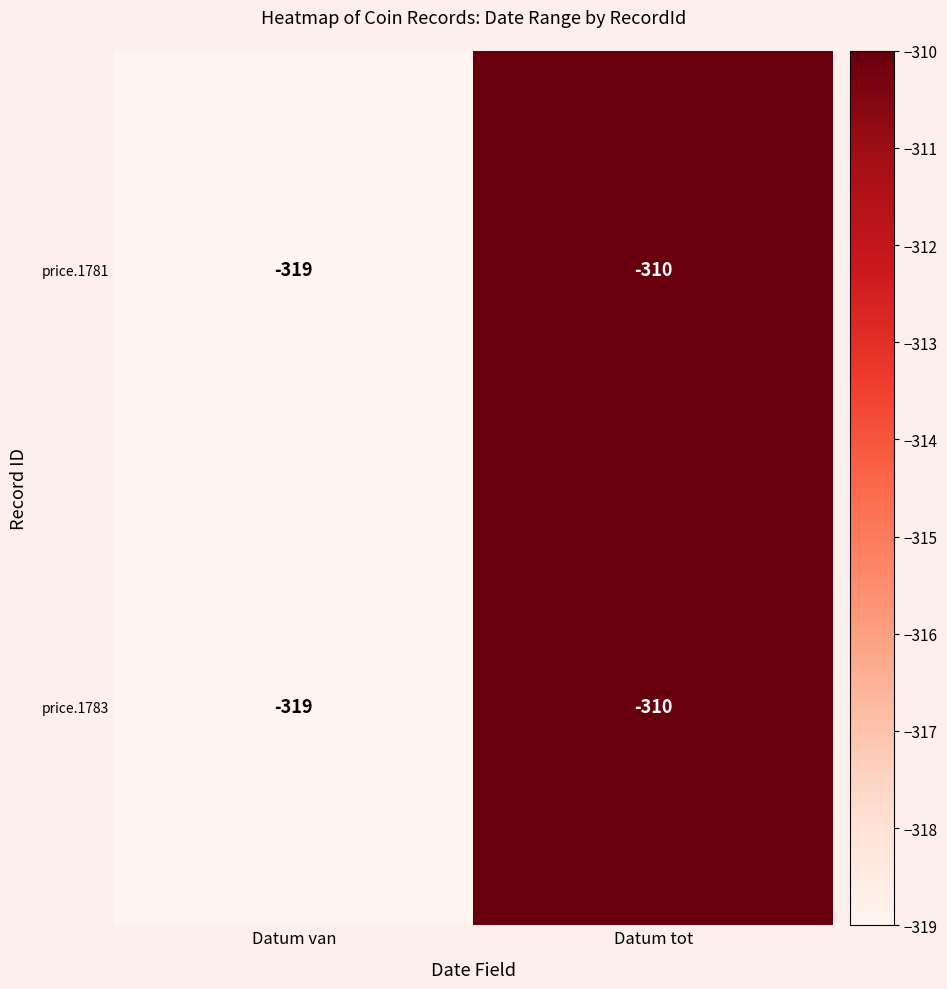

What is the smallest value displayed?

-319